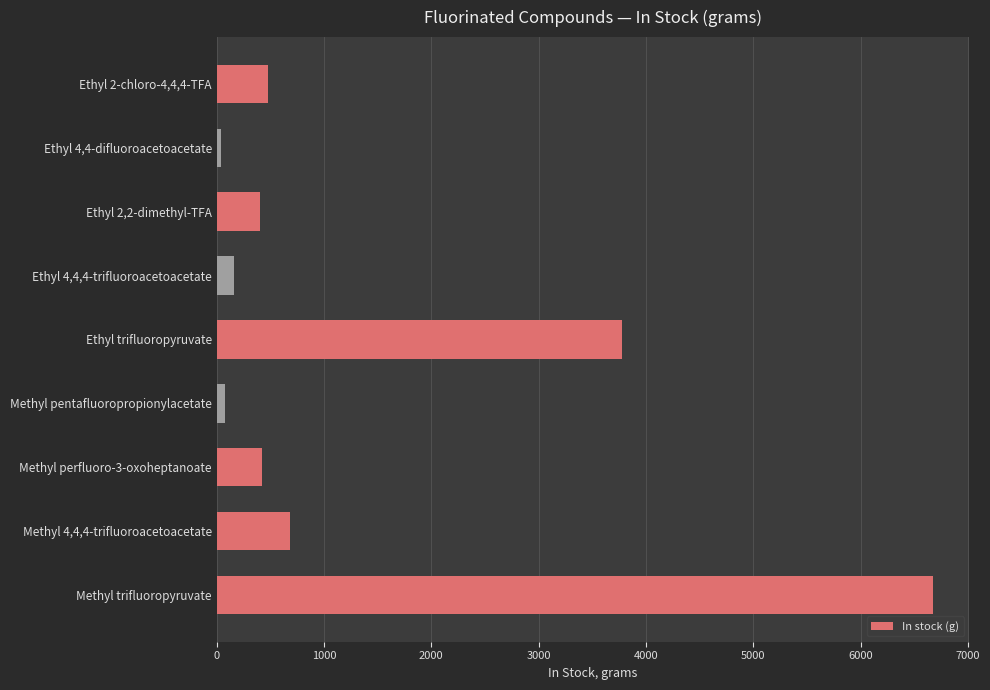

What is the sum of all values?

12725